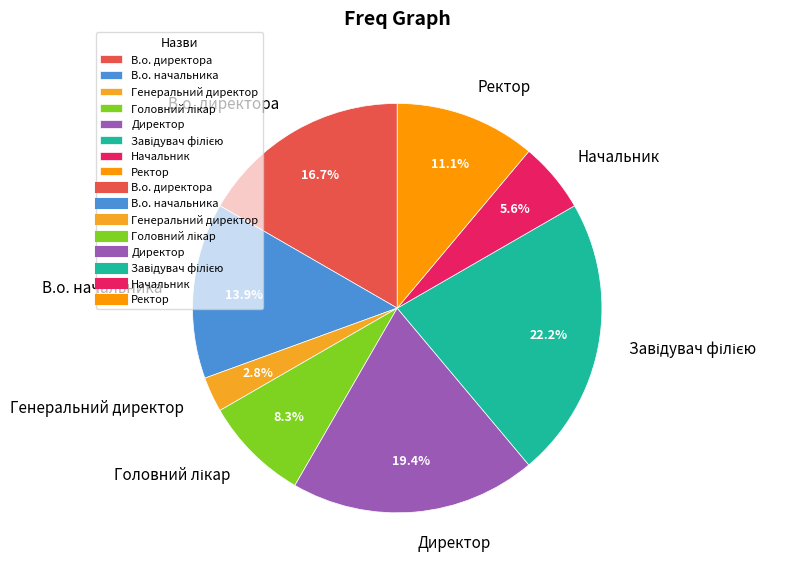

To the nearest percent, what is the difference between the largest and smallest slice percentages?

19%